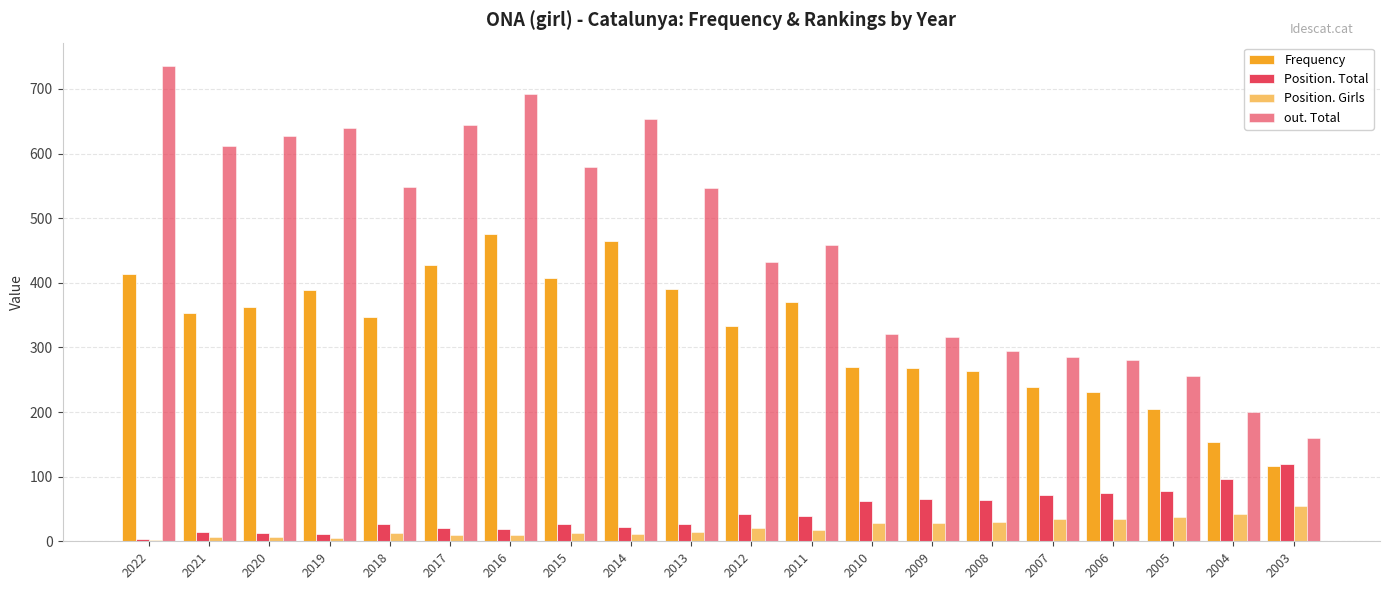

How many categories are shown in the chart?

20